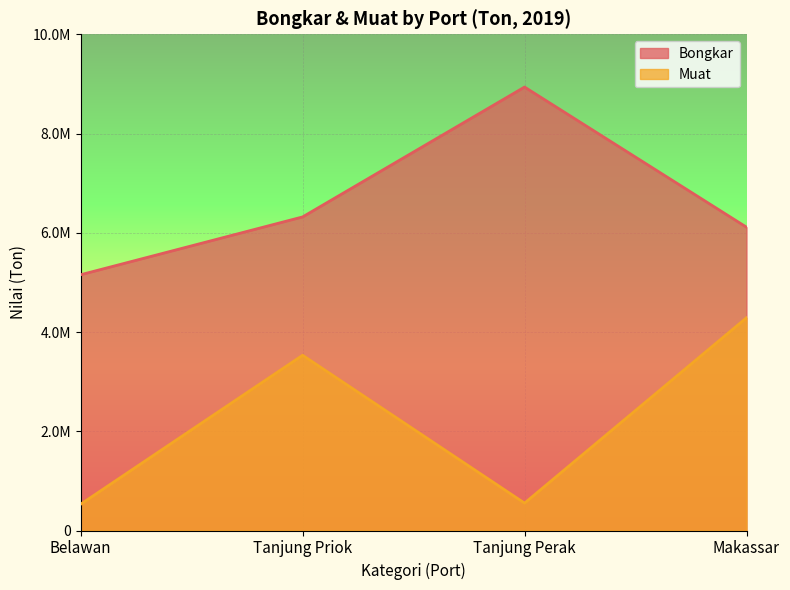

Does the chart display data point markers on the line(s)?

No